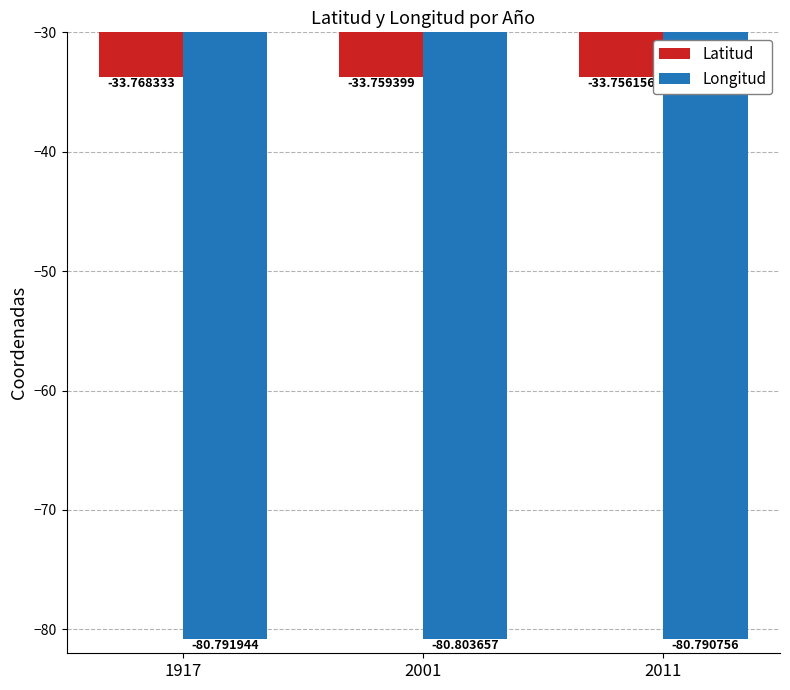

Reading left to right, list all the values displayed in this chart.

Latitud: 1917=-33.8	2001=-33.8	2011=-33.8
Longitud: 1917=-80.8	2001=-80.8	2011=-80.8